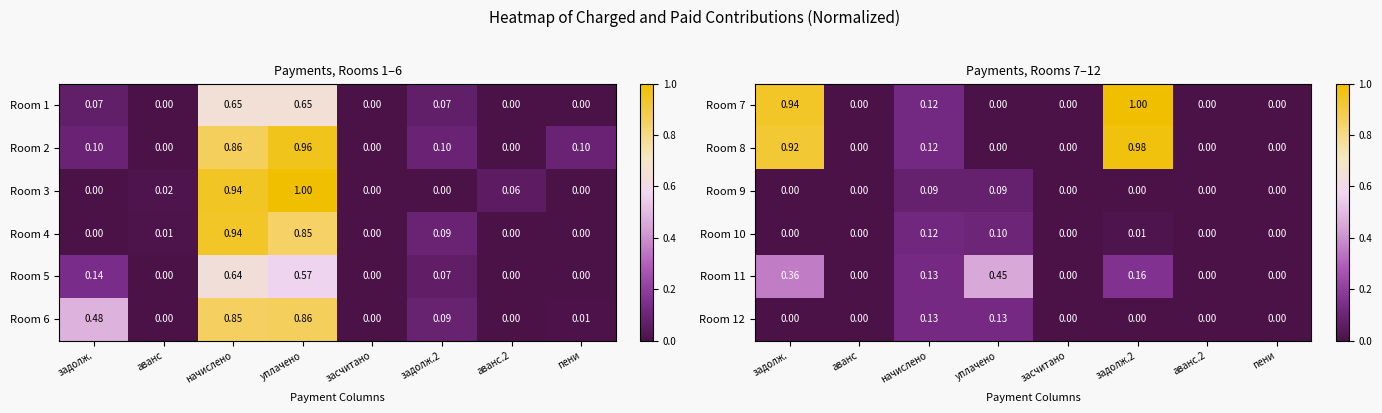

How many series are shown in this chart?

6